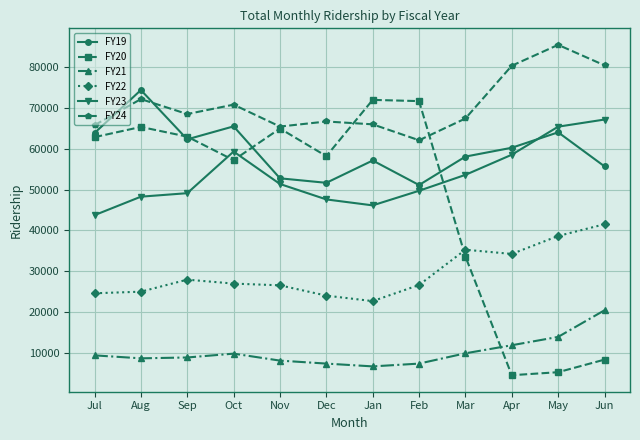

At which category does FY20 reach its first local peak?

Aug